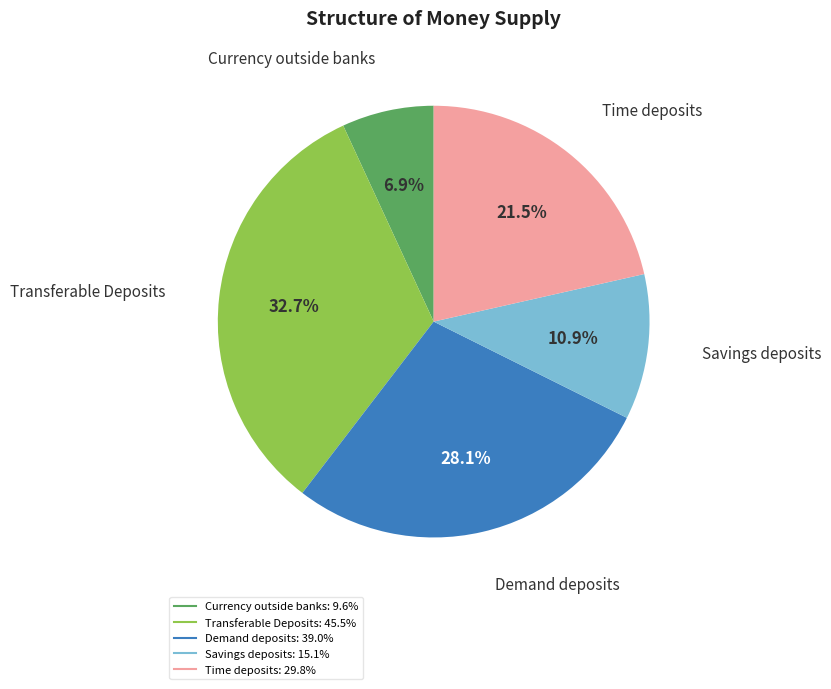

To the nearest percent, what is the average slice percentage?

20%